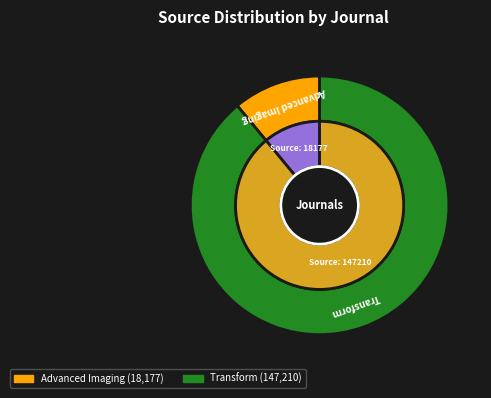

Approximately how many times larger is the value at Advanced Imaging compared to Transform?

0.1